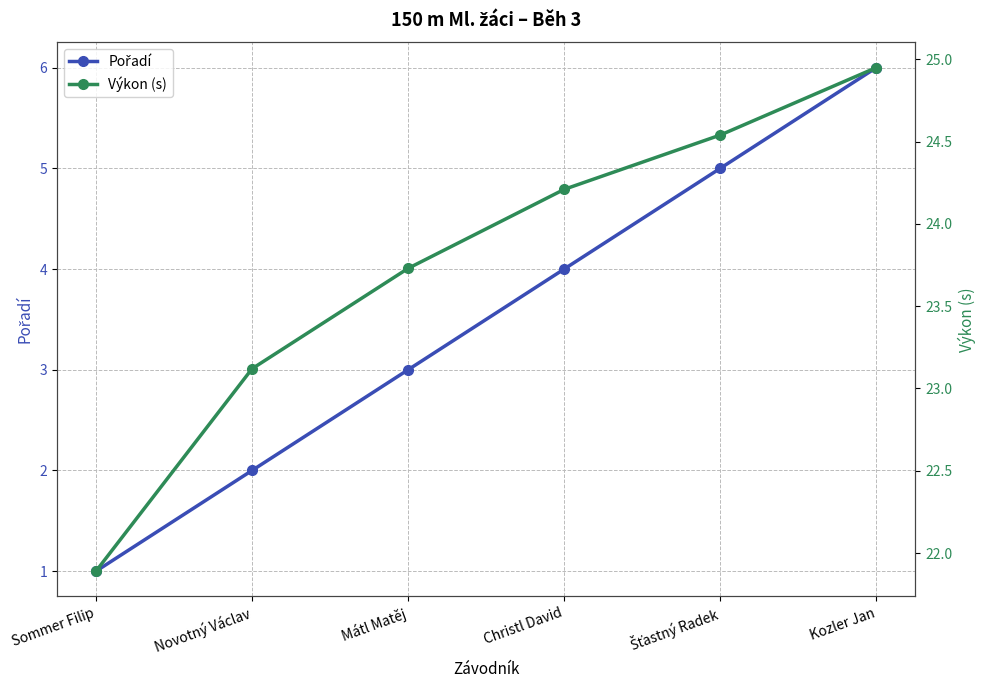

Reading left to right, transcribe all the data shown in this chart.

Pořadí: 1.0	2.0	3.0	4.0	5.0	6.0
Výkon (s): 21.9	23.1	23.7	24.2	24.5	24.9